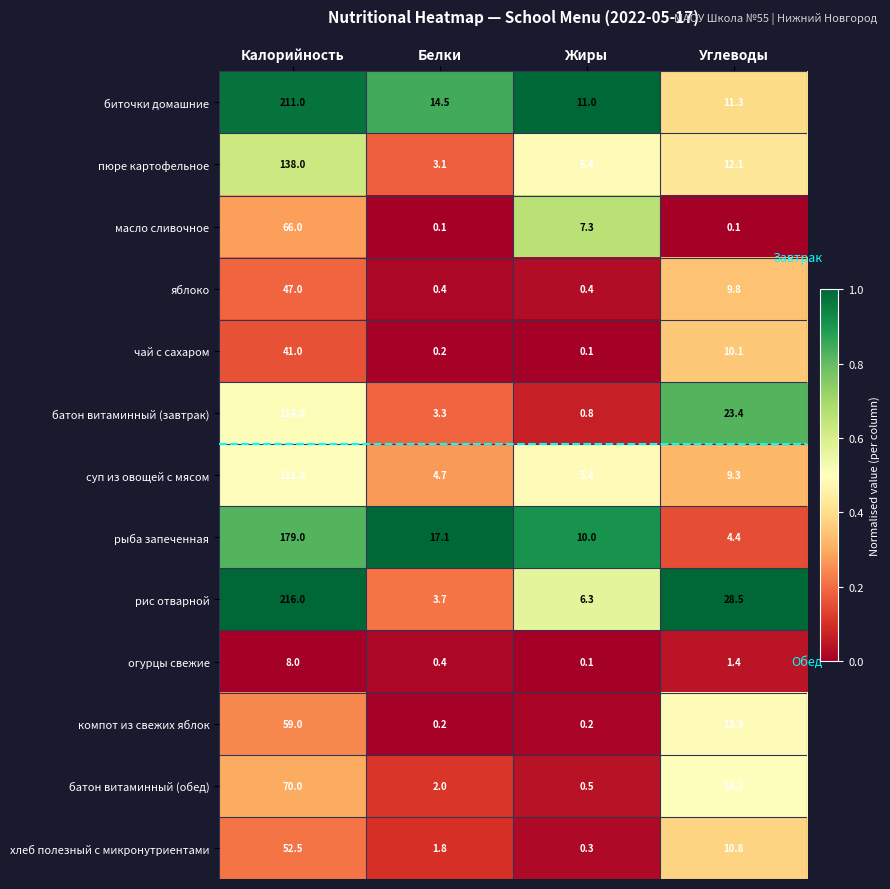

At which label does огурцы свежие reach its minimum?

Жиры